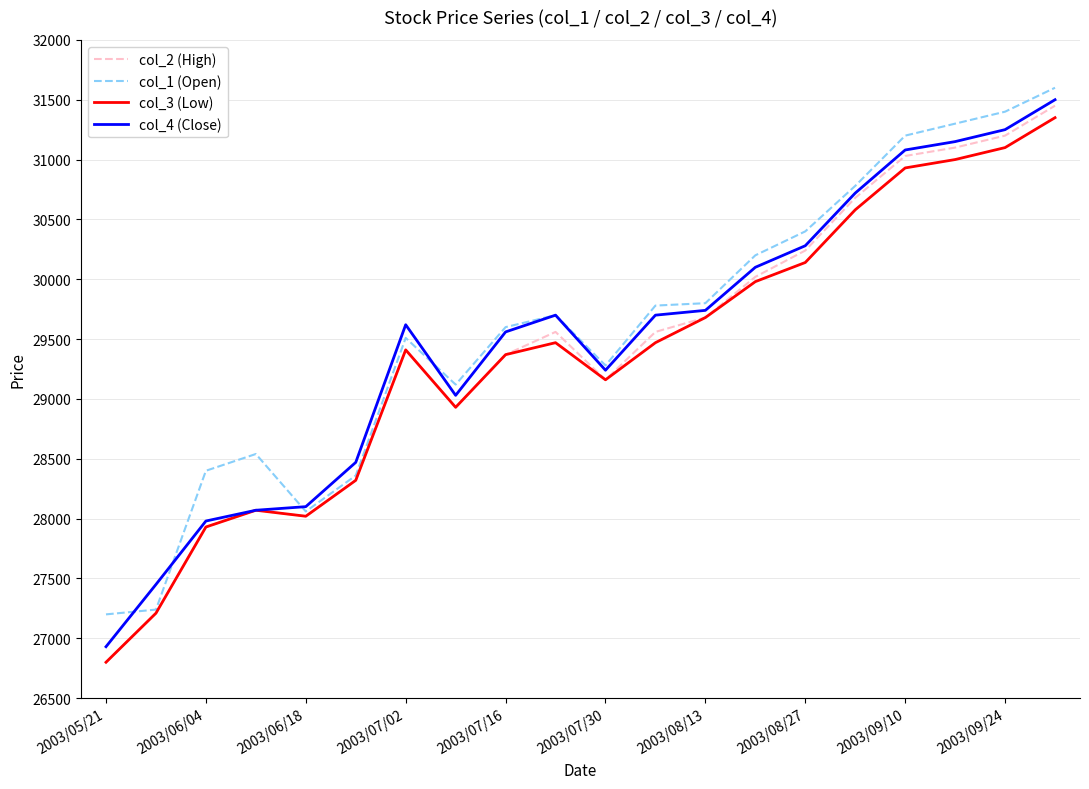

Which series has the widest spread of values?

col_2 (High)